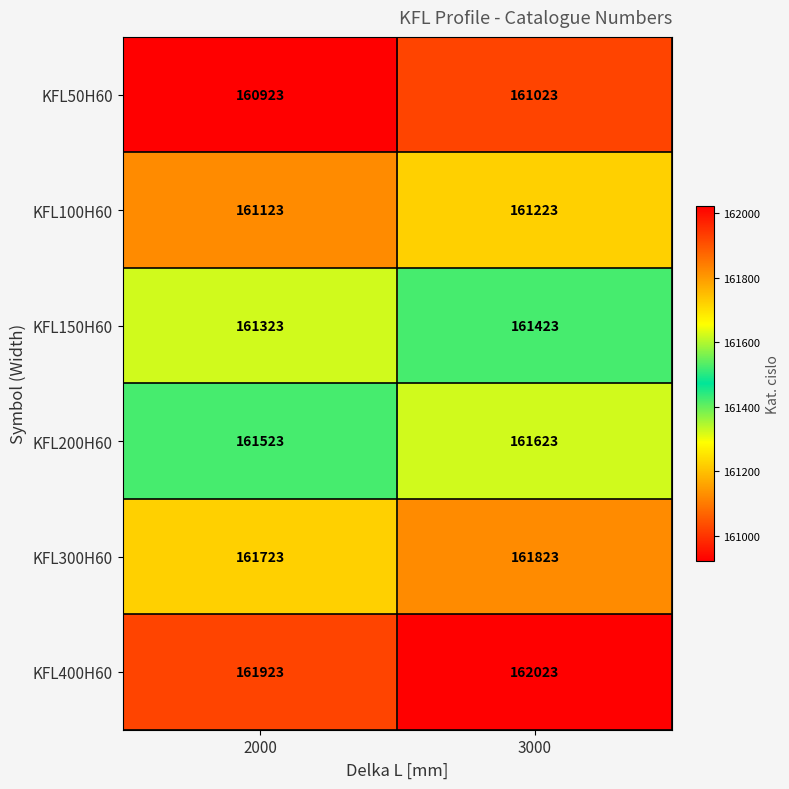

What is the difference between the highest and lowest values at 3000?

1000